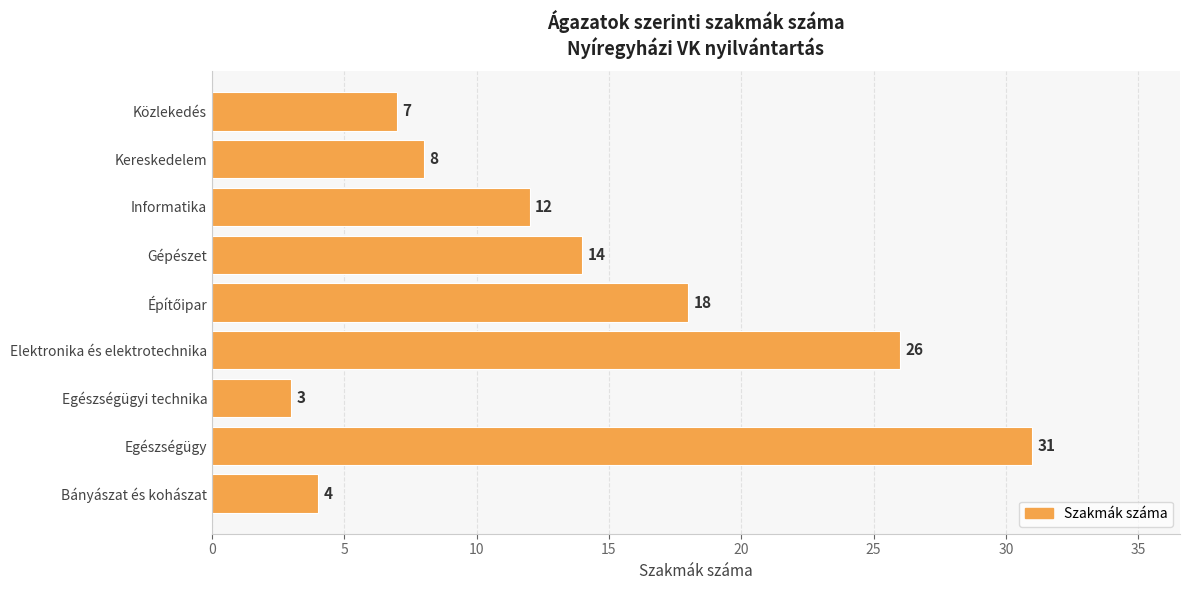

What is the change in value from Egészségügyi technika to Gépészet?

+11